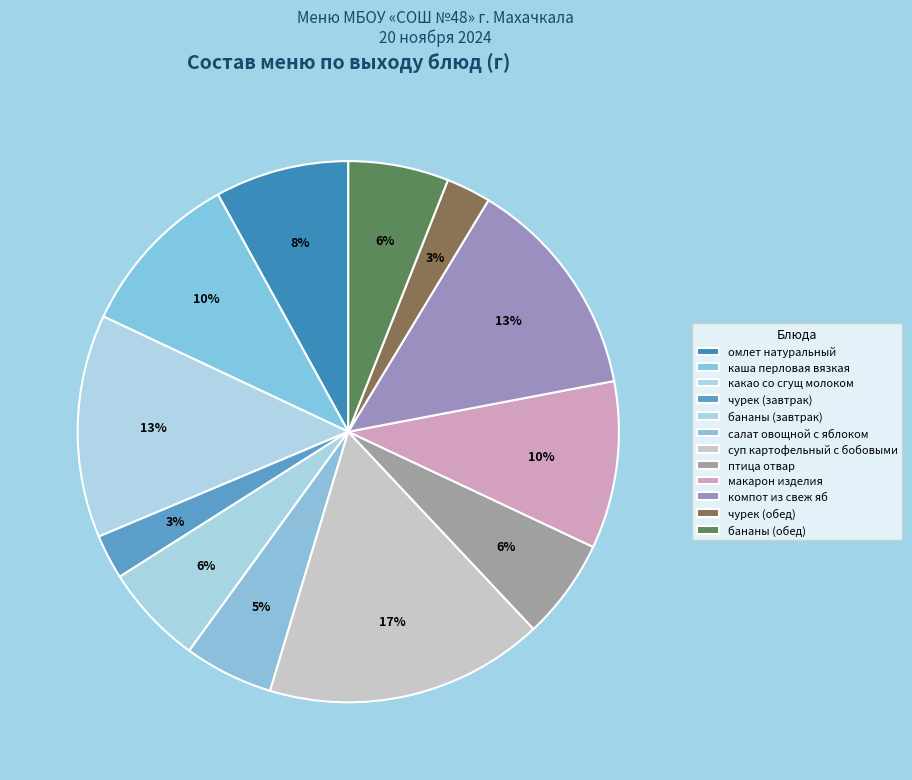

How many slices are in this pie chart?

12